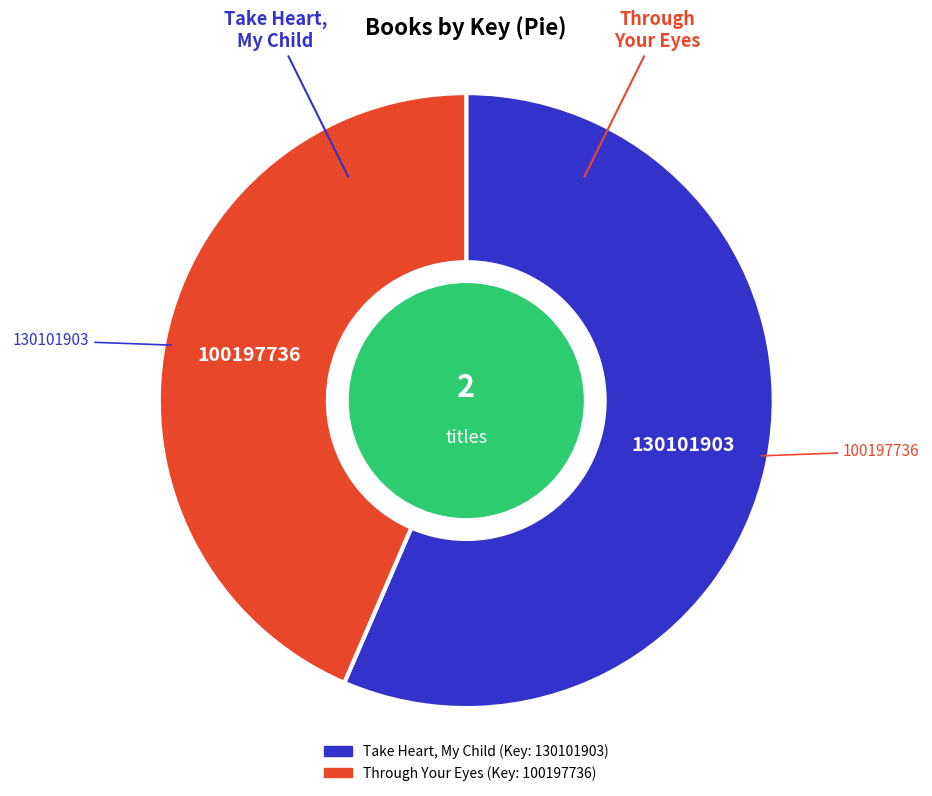

The Take Heart, My Child slice represents 50% of the pie. True or false?

False